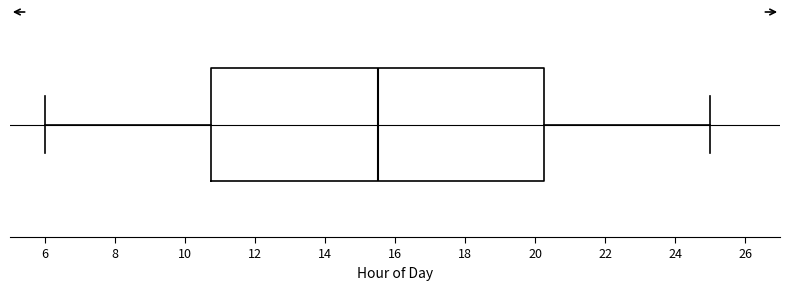

Transcribe this box plot: give where the median line is, the range the box spans, and where the two whiskers end, as read against the x-axis. The values are not printed on the chart, so give them approximately, as read against the axis.

median 15.6, box 10.8 to 20.2, whiskers 6.0 to 25.0